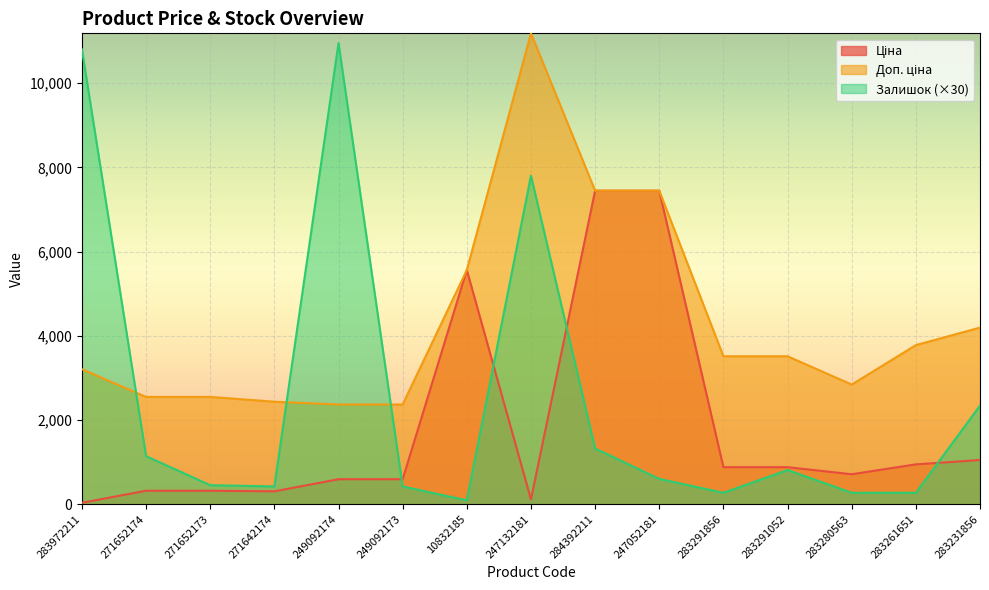

How many categories are shown in the chart?

15